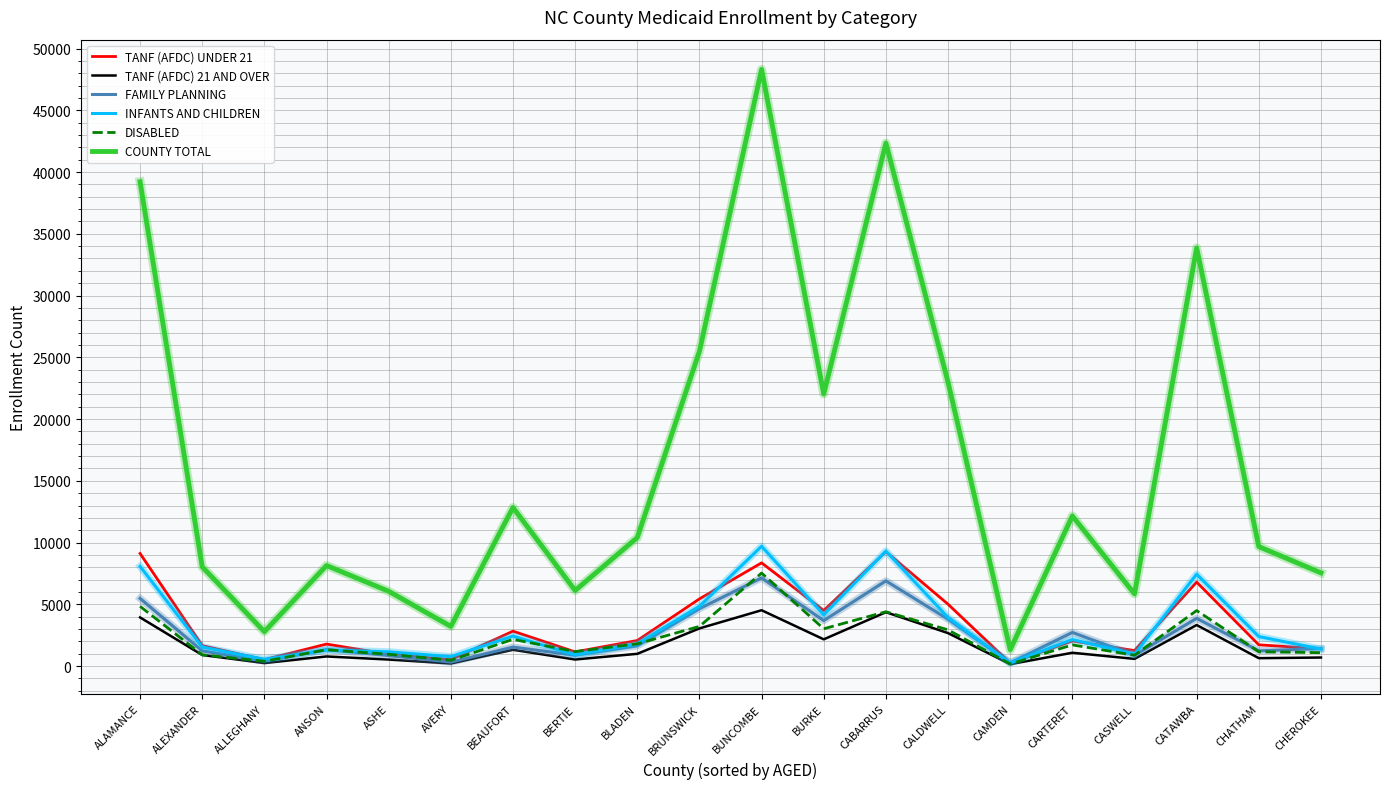

Where does the INFANTS AND CHILDREN series first go above 2147?

ALAMANCE